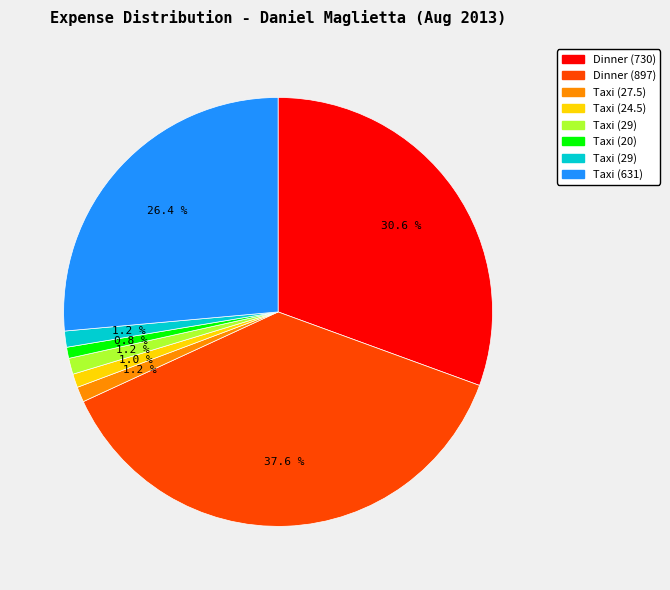

Is there a majority slice in this chart?

No